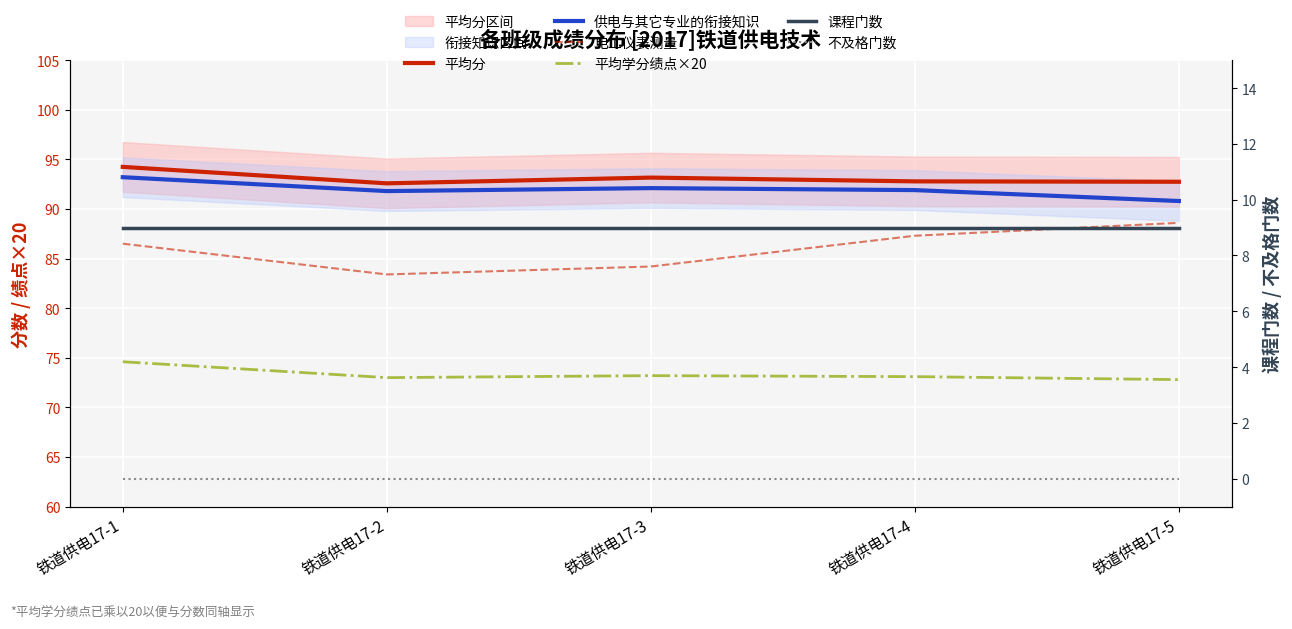

What is the value of the 平均学分绩点×20 point at the 1st from the left?

74.6